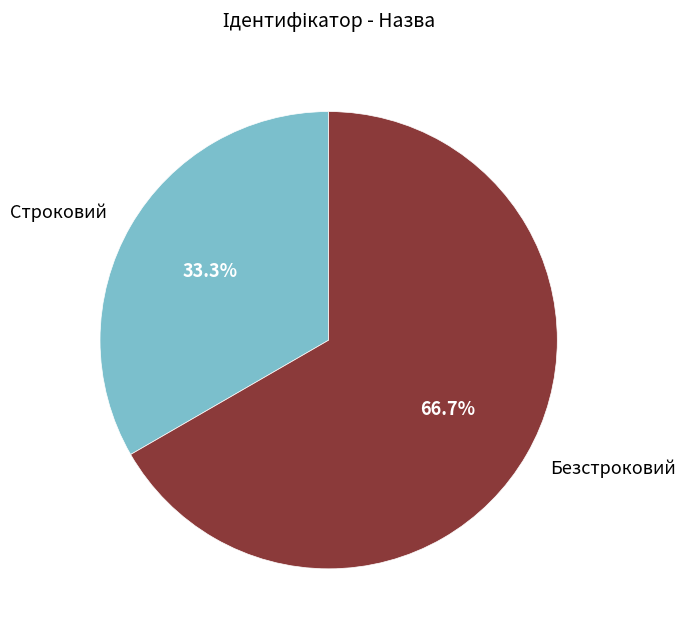

Is it true that Безстроковий is 67% of the pie?

True